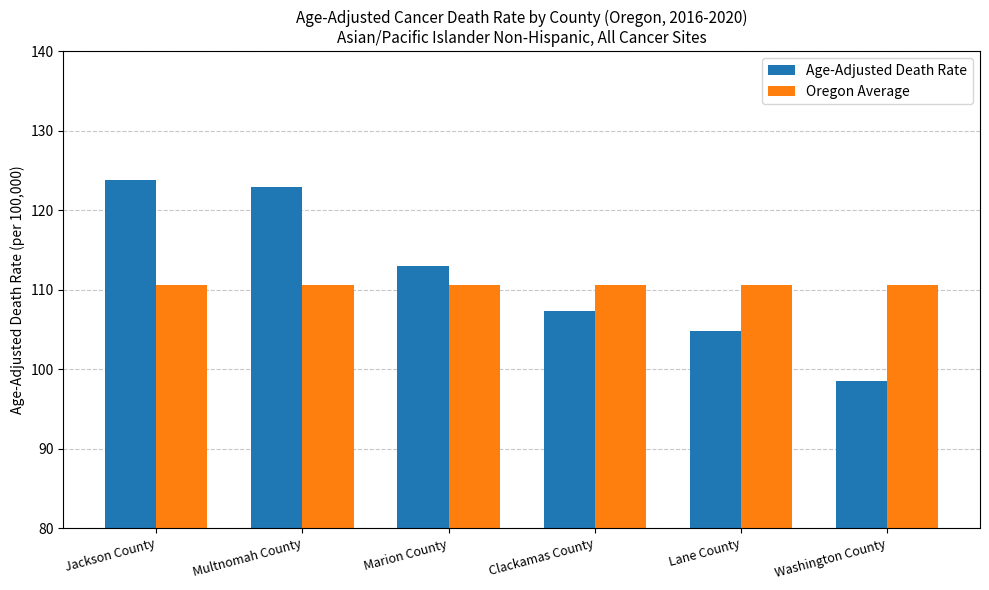

What is the difference between the Age-Adjusted Death Rate values at Washington County and Clackamas County?

8.8